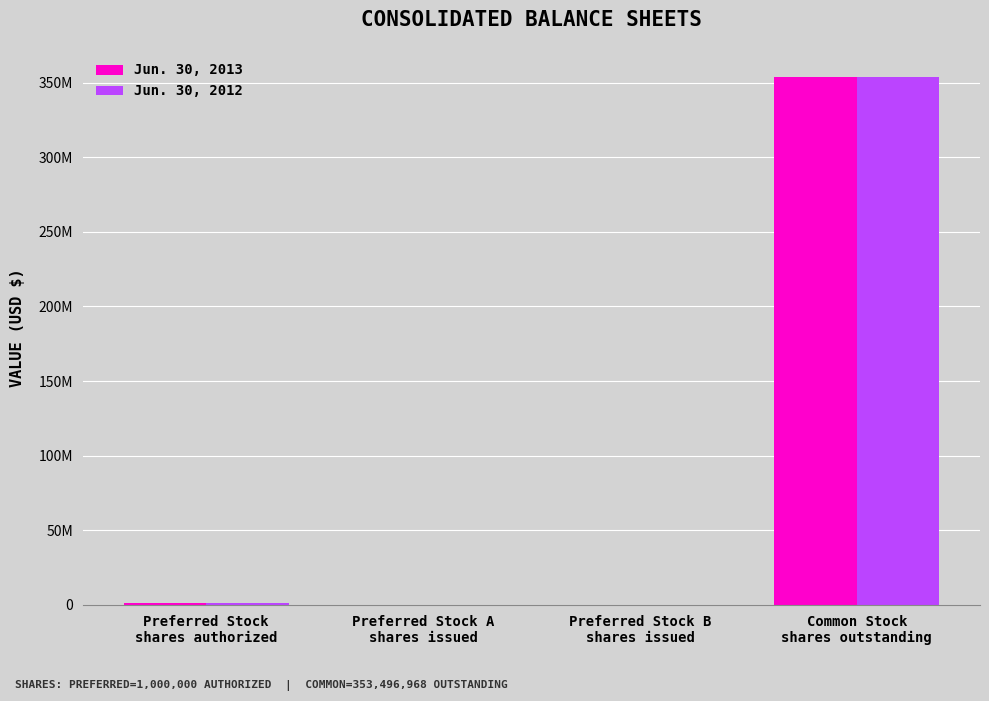

What value does the Jun. 30, 2013 series have at Preferred Stock
shares authorized, to the nearest 10?

1000000